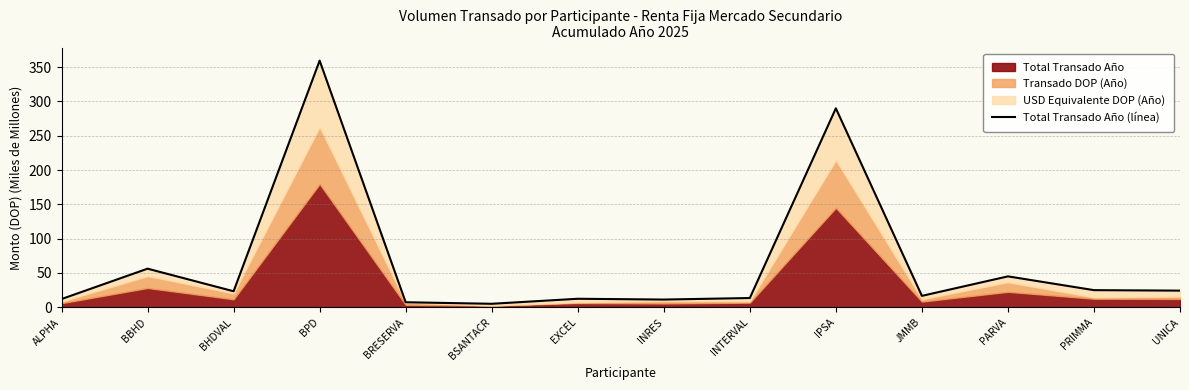

At which category does the data reach its first local peak?

BBHD